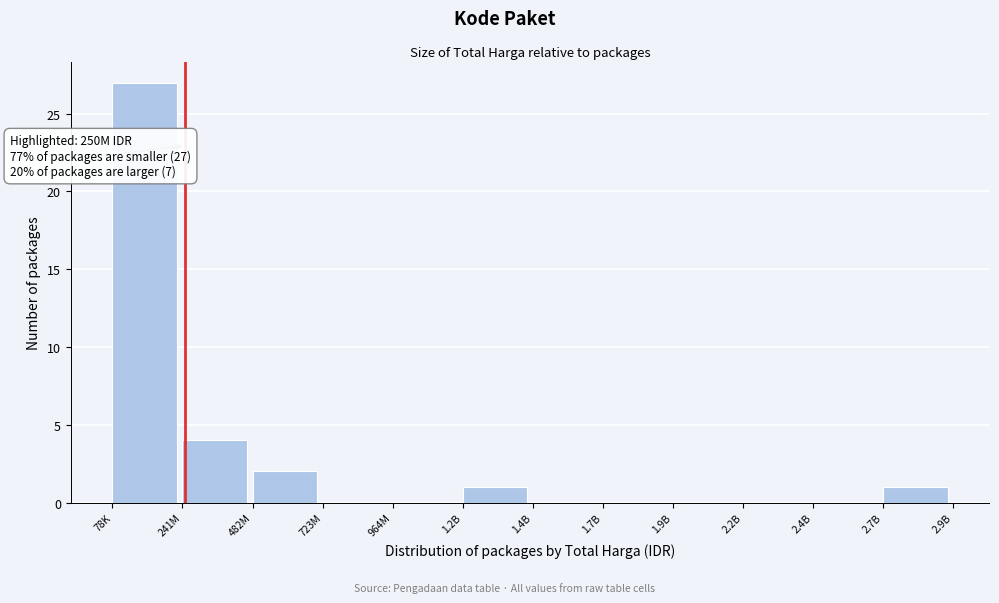

Reading left to right, what are all the values shown in this chart?

78K=27	241M=4	482M=2	723M=0	964M=0	1.2B=1	1.4B=0	1.7B=0	1.9B=0	2.2B=0	2.4B=0	2.7B=1